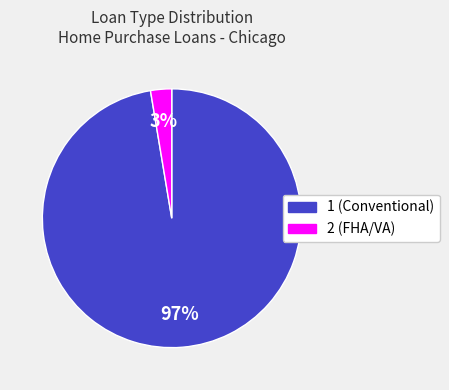

Combined, do 2 (FHA/VA) and 1 (Conventional) account for over 50%?

Yes